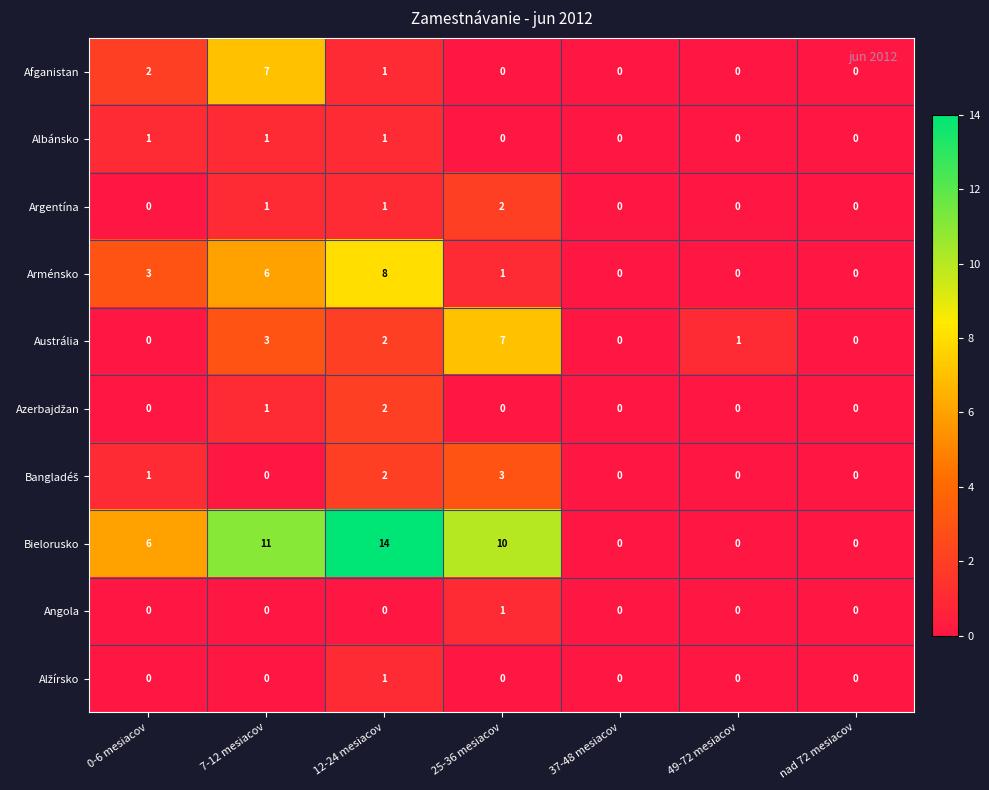

How many data points does each series have?

7